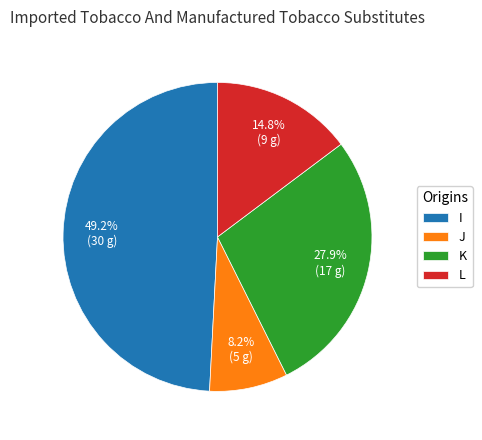

What is the largest slice in the pie chart?

I